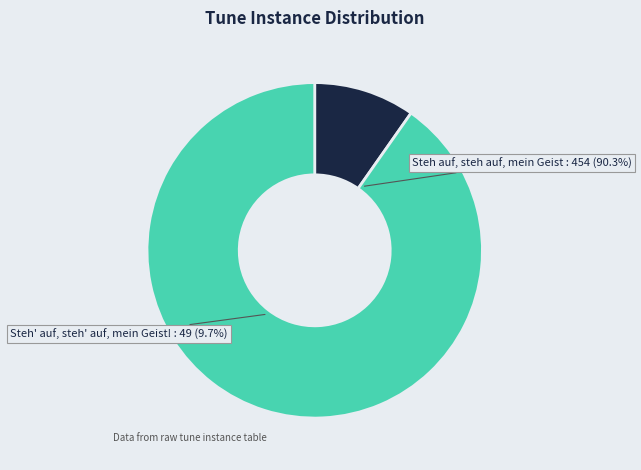

What is the majority slice?

[Steh auf, steh auf, mein Geist]